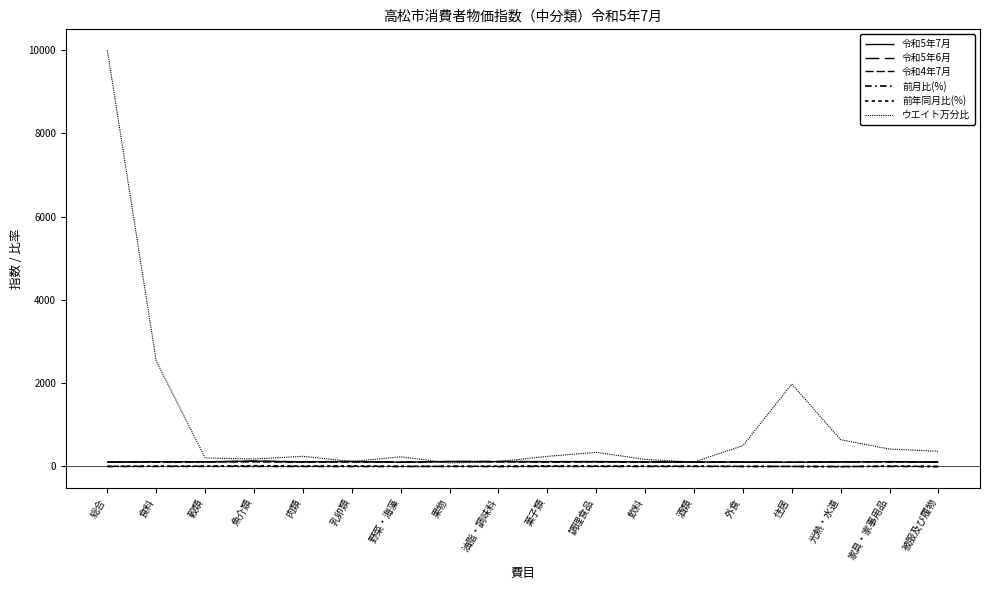

True or false: 前年同月比(%) has more than 1 interior local peaks.

True